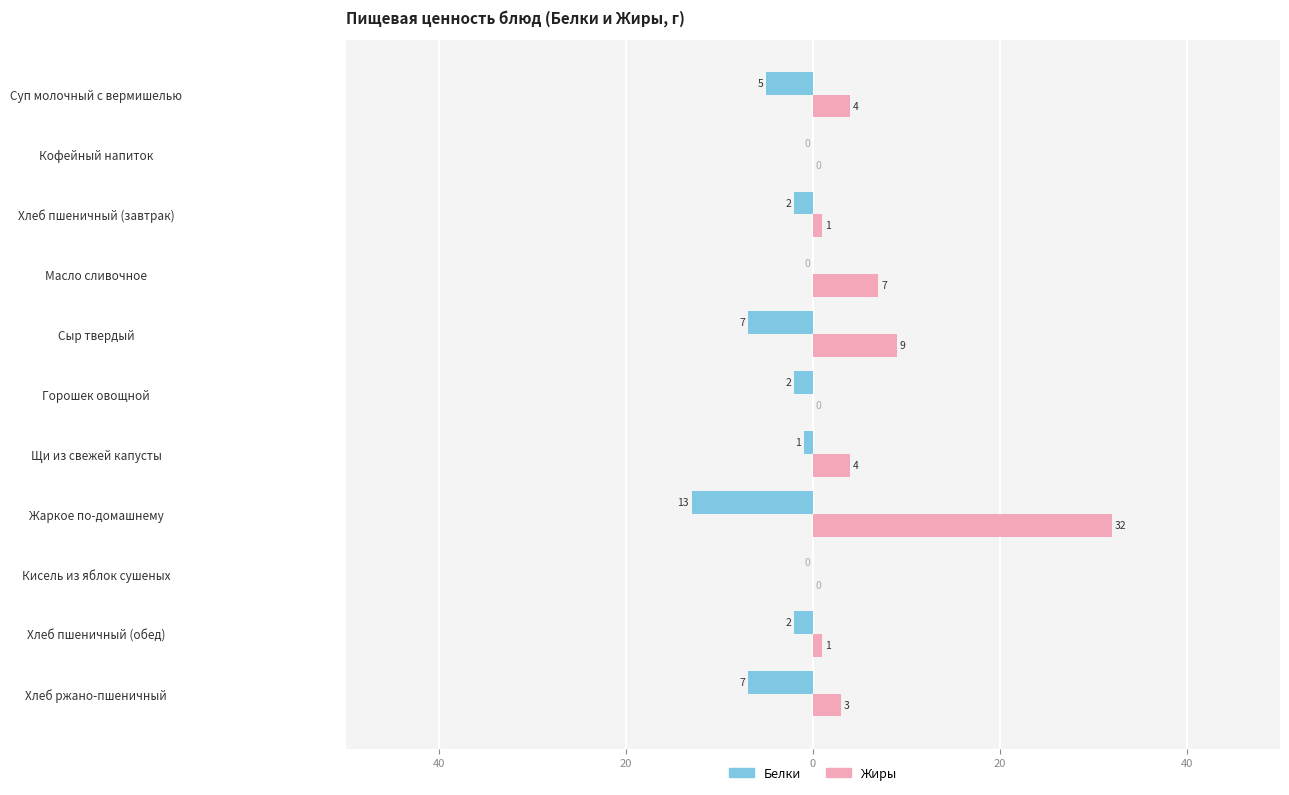

What is the difference between the maximum and minimum values in the Белки series?

13